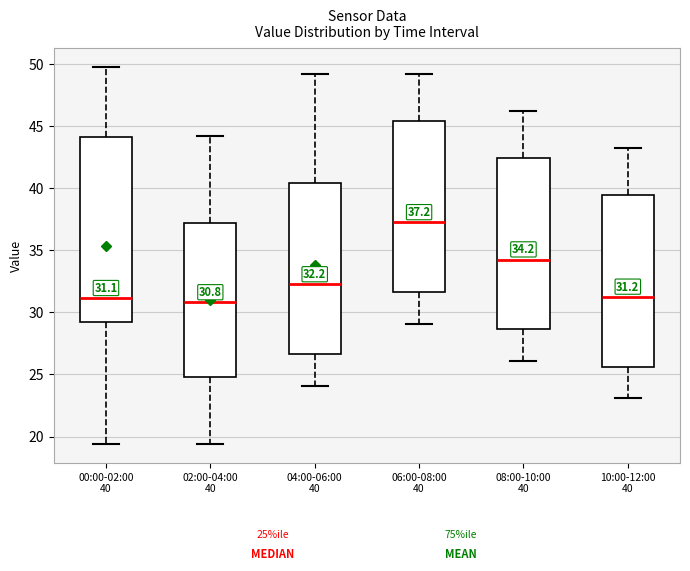

Which box is the tallest, from its lower edge to its upper edge?

00:00-02:00 40